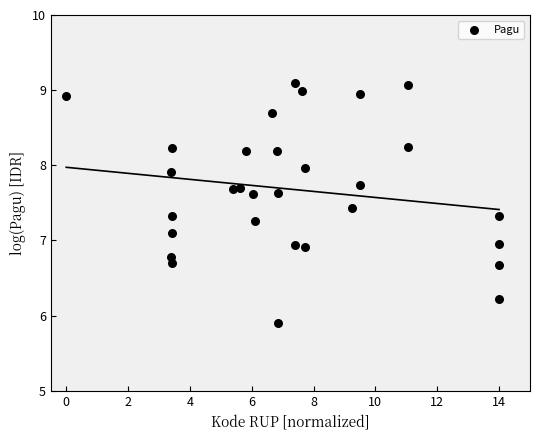

What is the range of X values (max minus min)?

14.0